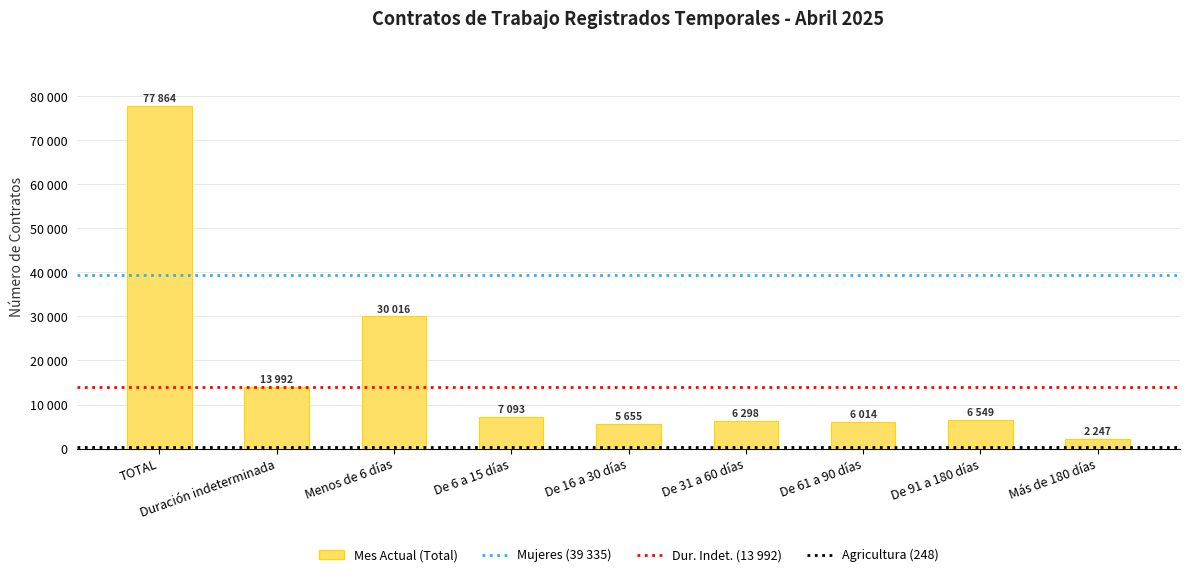

Does the chart contain any negative values?

No